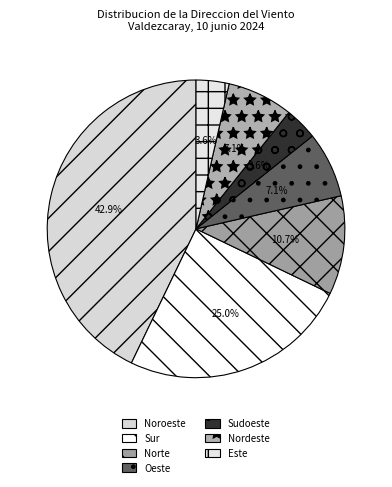

What percentage is the Este slice, to the nearest percent?

4%